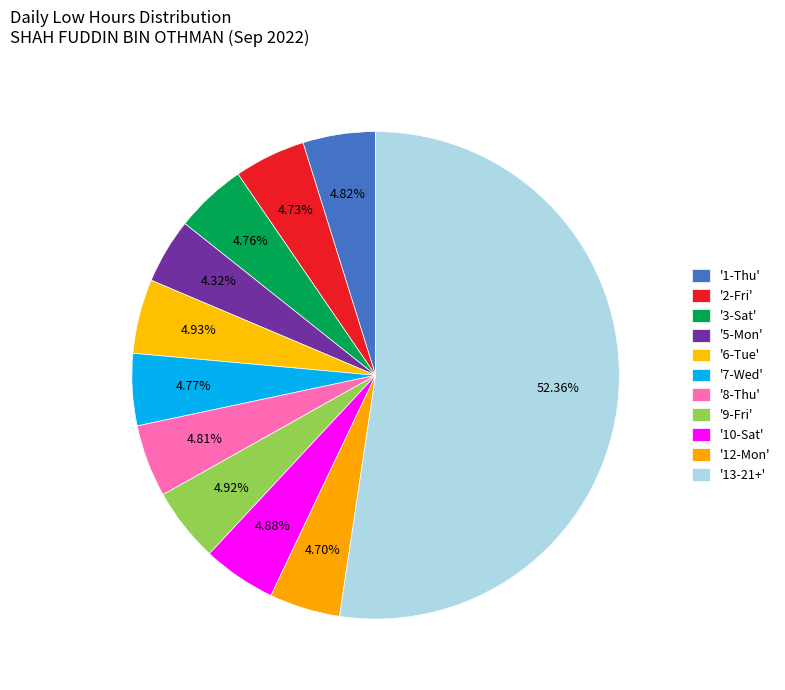

How many segments does this pie chart have?

11